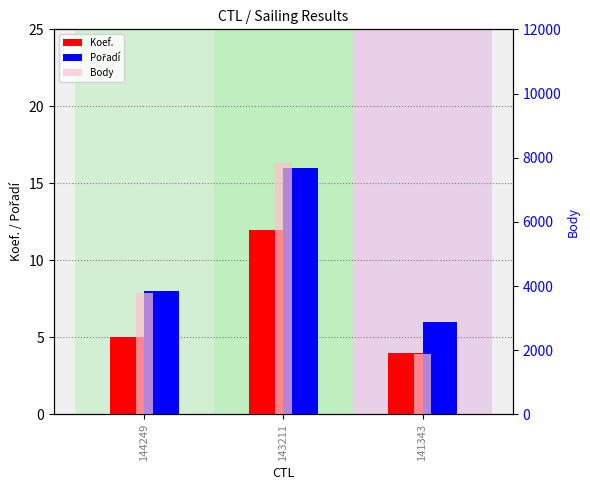

What is the difference between the highest and lowest values at 143211?

7821